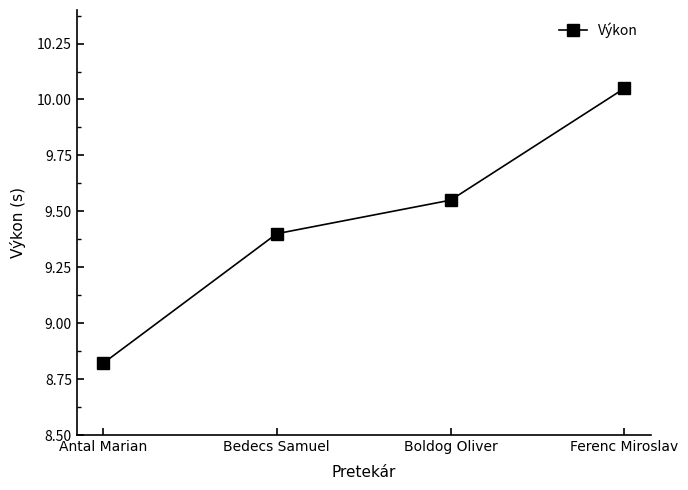

What position from the right is Ferenc Miroslav?

1